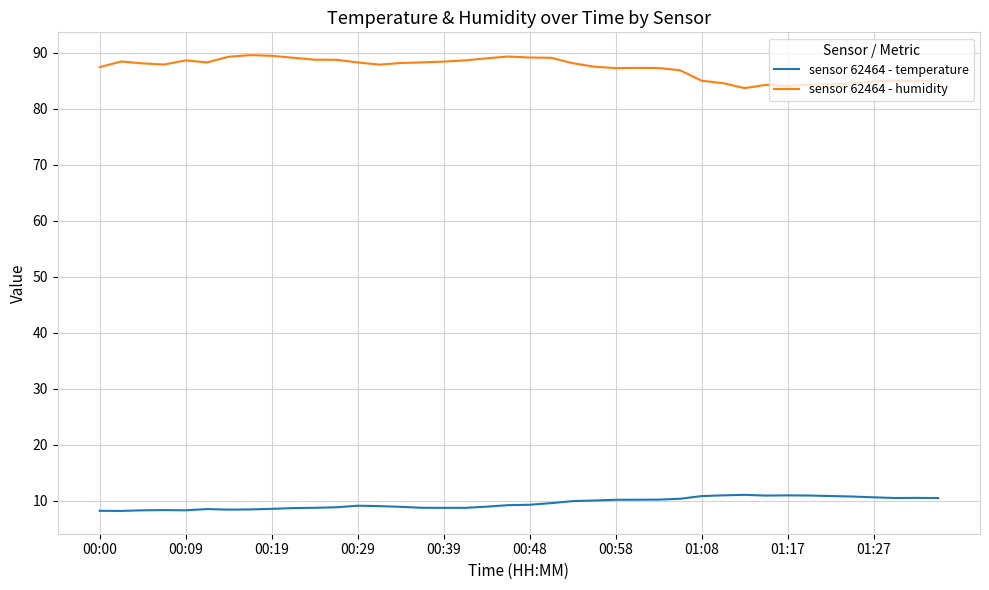

Which series has the largest total across all categories?

sensor 62464 - humidity